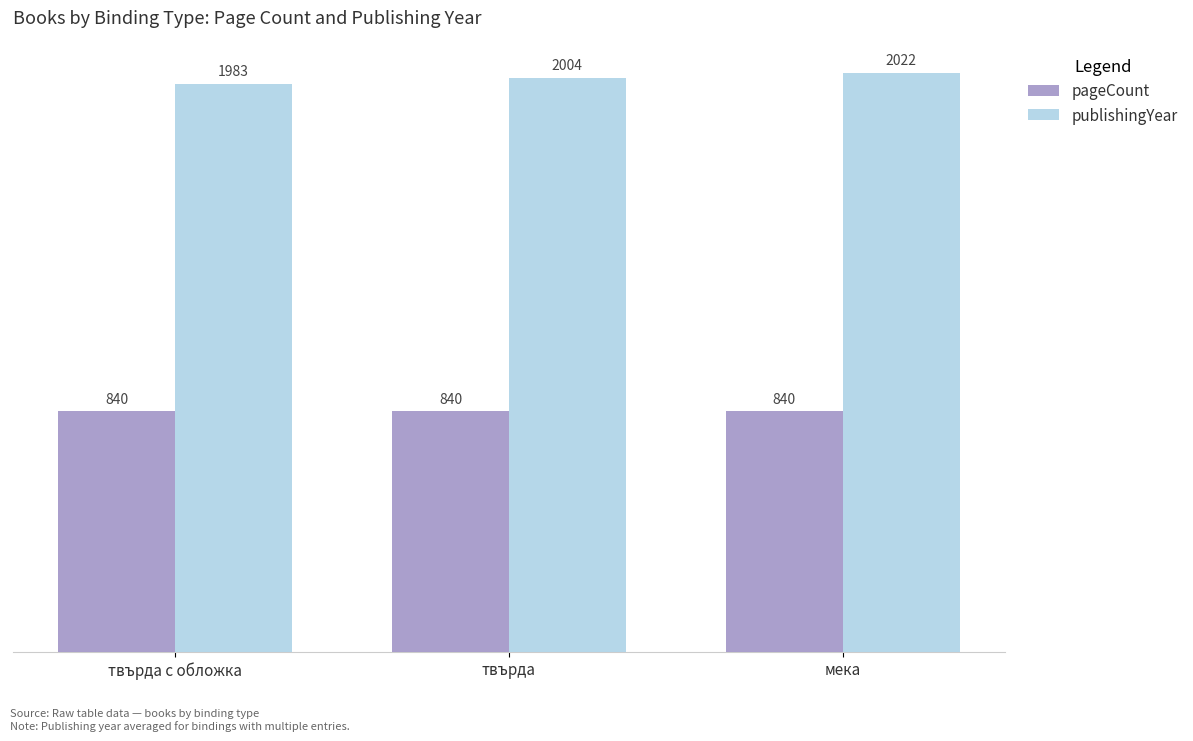

Rank the series at твърда с обложка from highest to lowest value.

publishingYear, pageCount